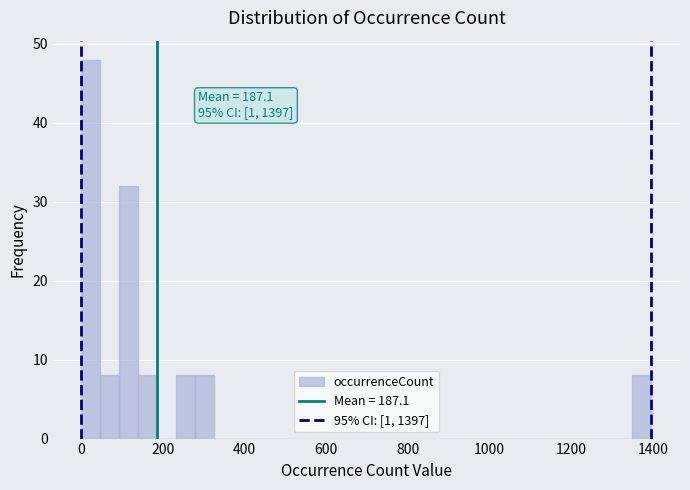

Around what value on the x-axis is the tallest bar? Give the approximate position of its centre, as read against the axis.

20